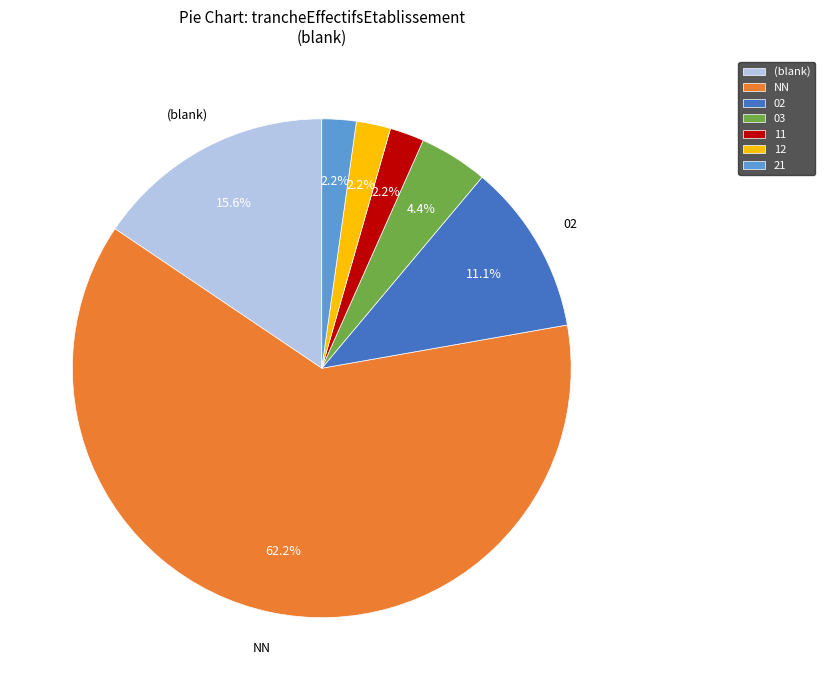

Is there any slice that represents more than half of the pie?

Yes